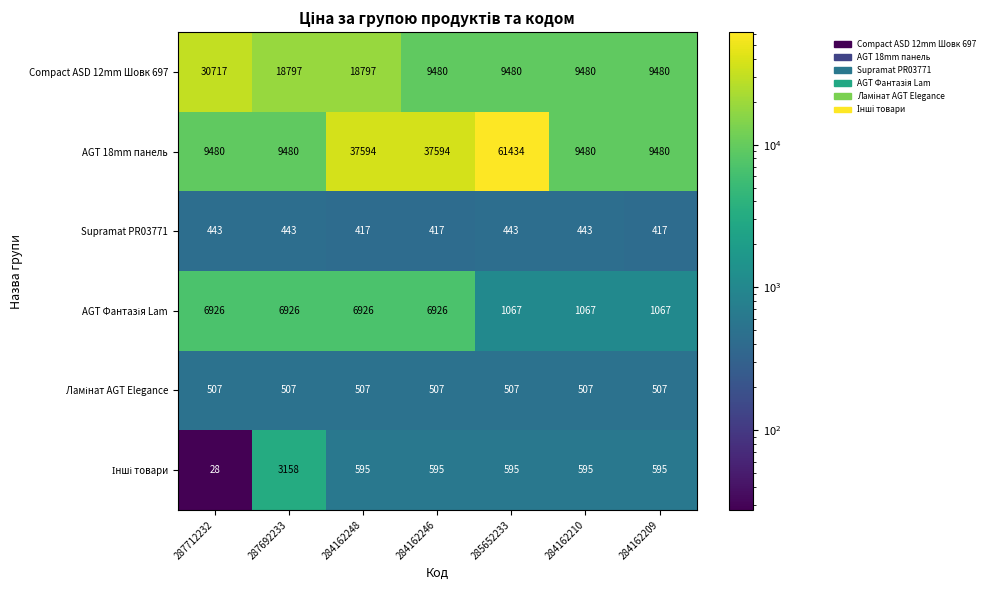

What is the greatest value displayed?

61434